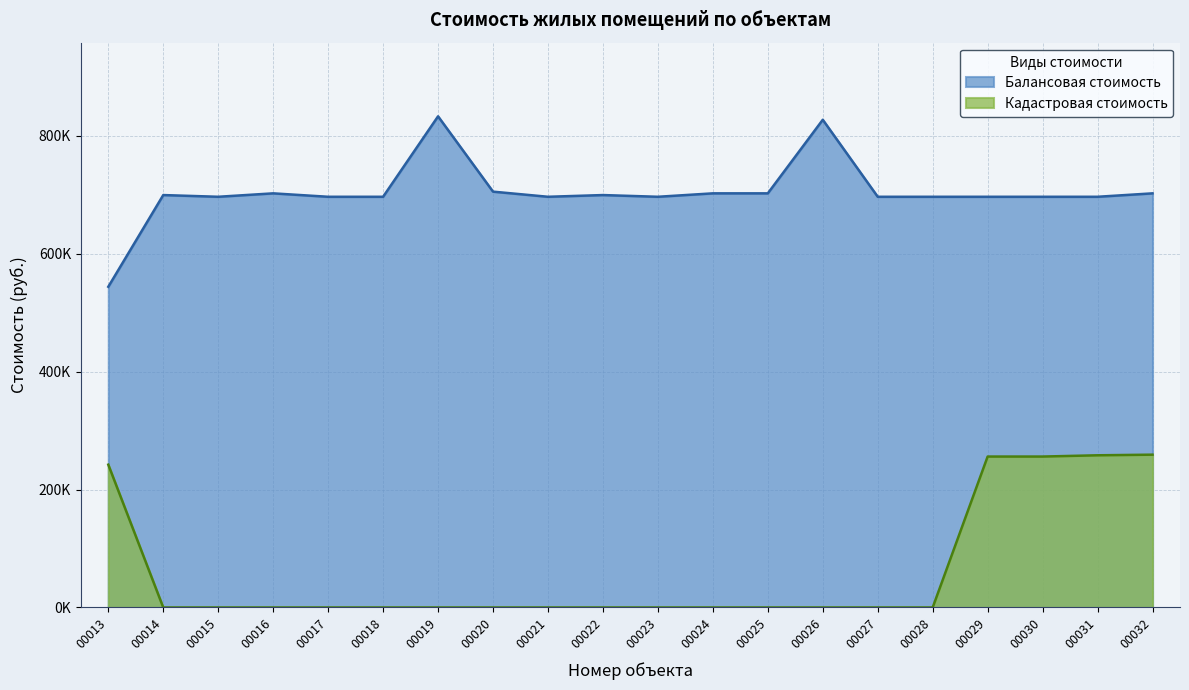

At 00032, list the series in order from smallest to largest.

Кадастровая стоимость, Балансовая стоимость